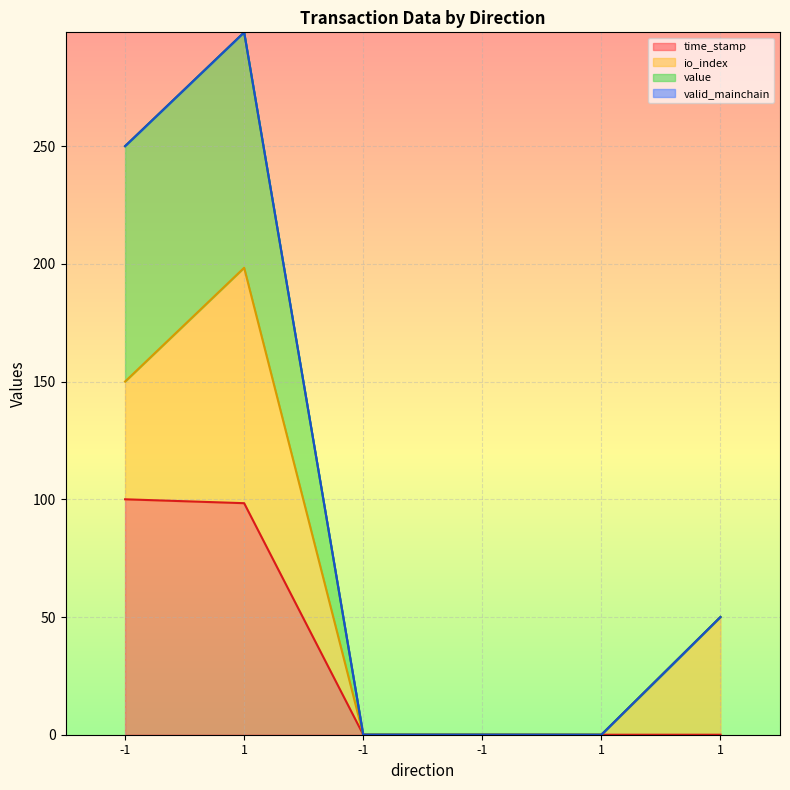

True or false: time_stamp and value intersect in this chart.

False